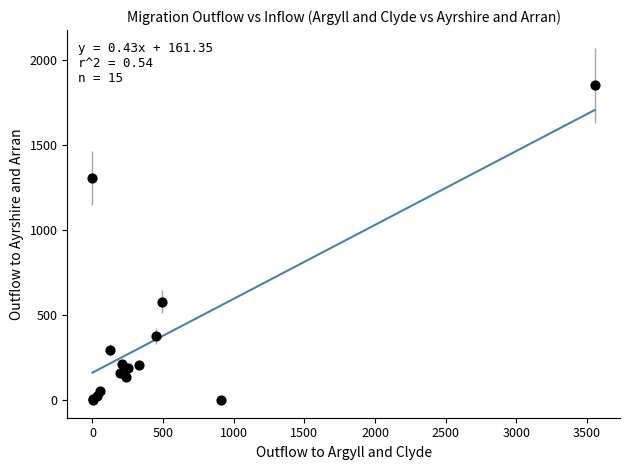

What Y value in the scatter plot is closest to 926?

580